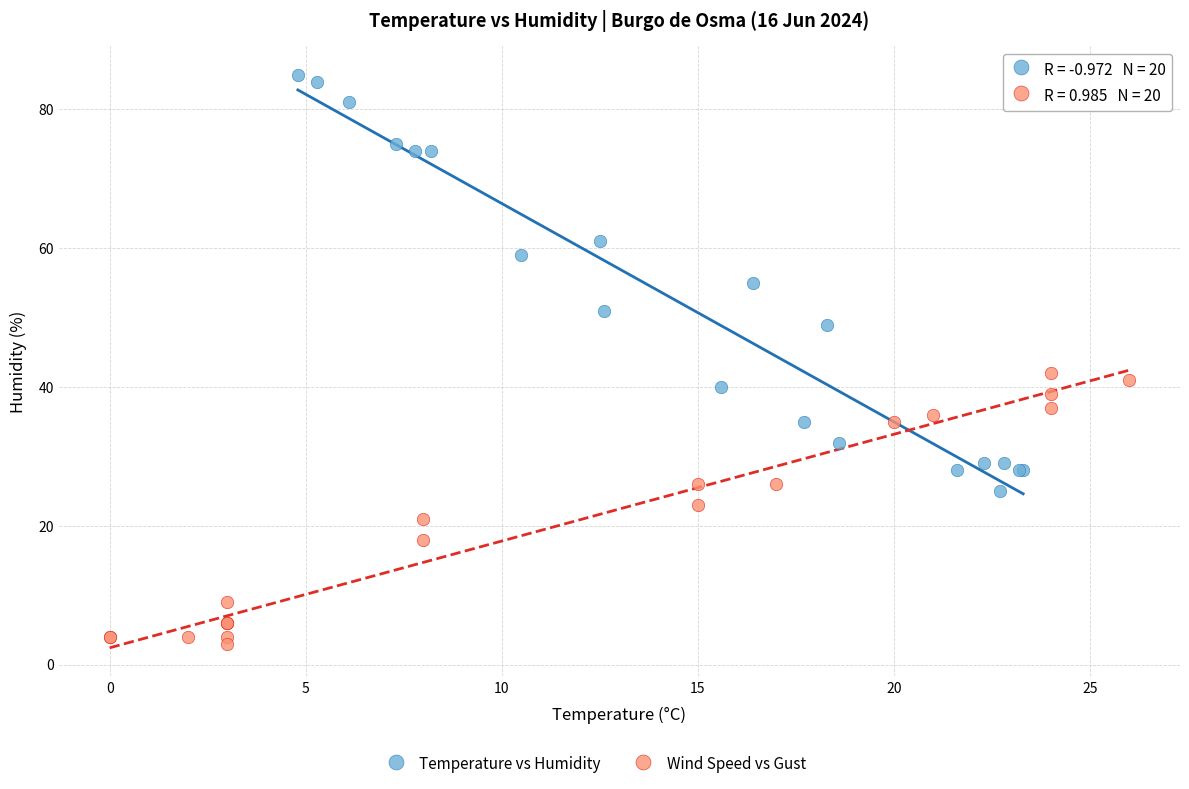

Which series reaches the maximum Y coordinate?

Temperature vs Humidity